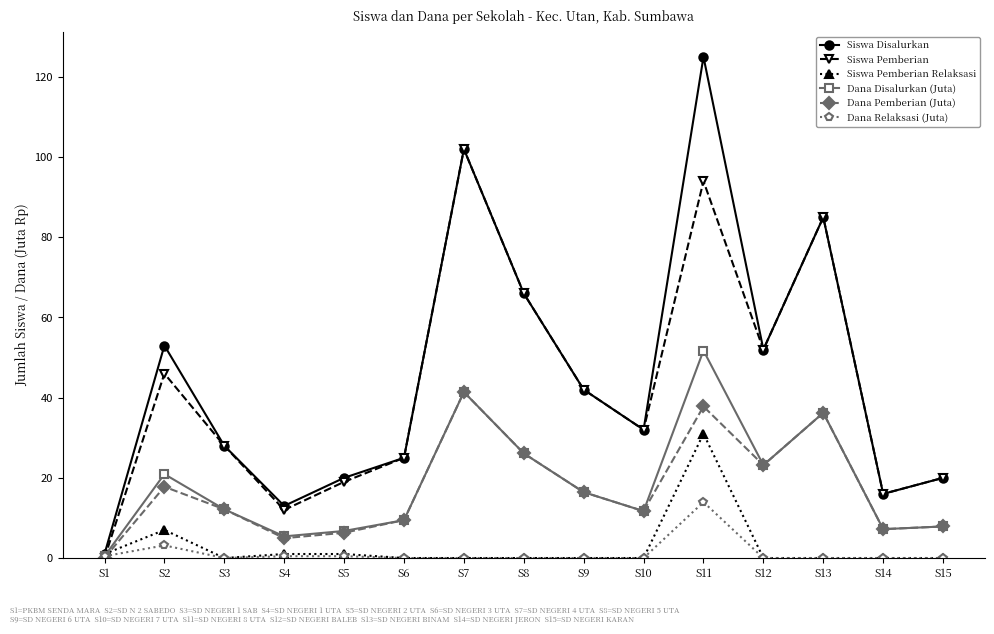

What is the value of the Dana Pemberian (Juta) point at the 3rd from the left?

12.2